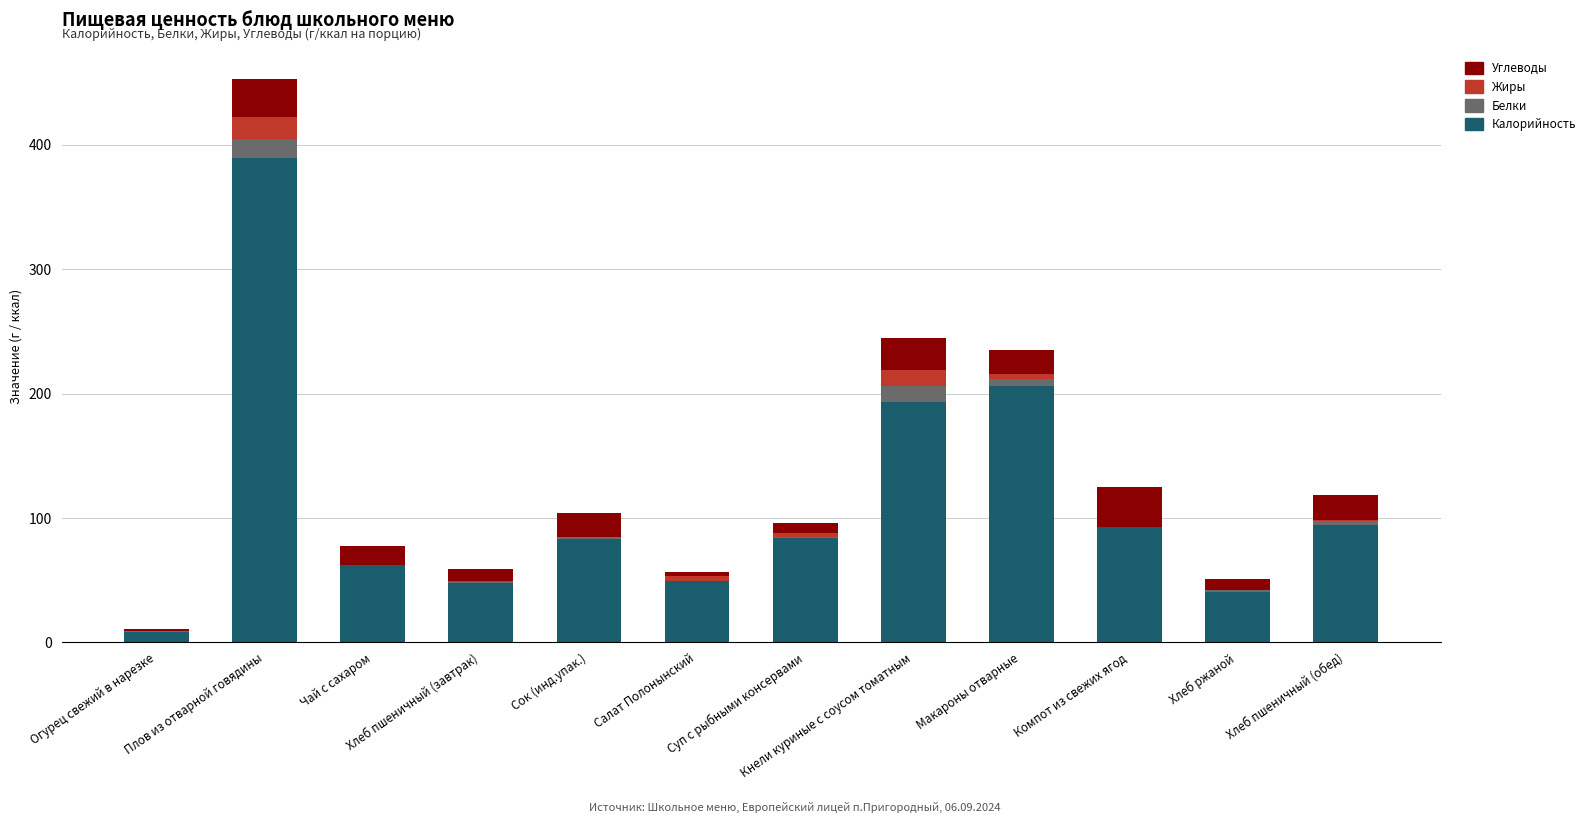

At which category is the sum across all series the highest?

Плов из отварной говядины